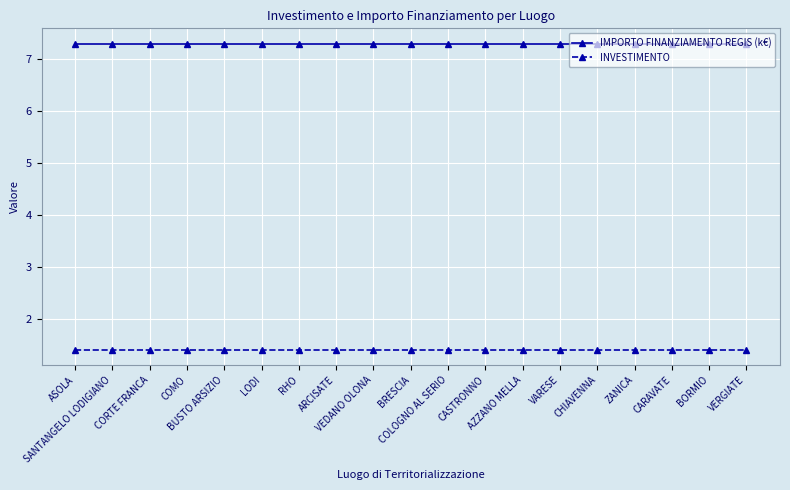

True or false: INVESTIMENTO and IMPORTO FINANZIAMENTO REGIS (k€) cross at least once.

False